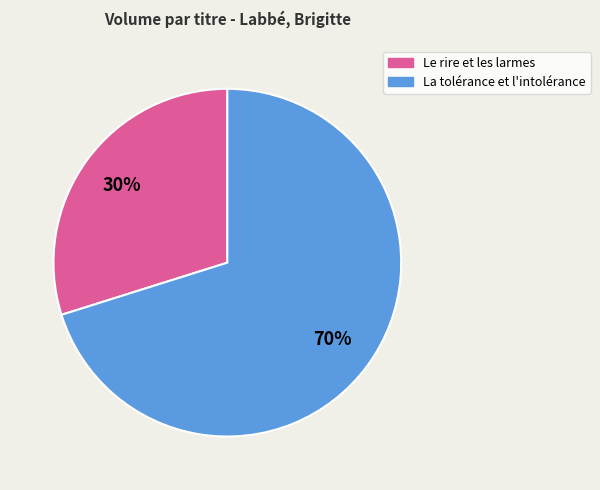

Rank the categories by value from lowest to highest.

Le rire et les larmes, La tolérance et l'intolérance